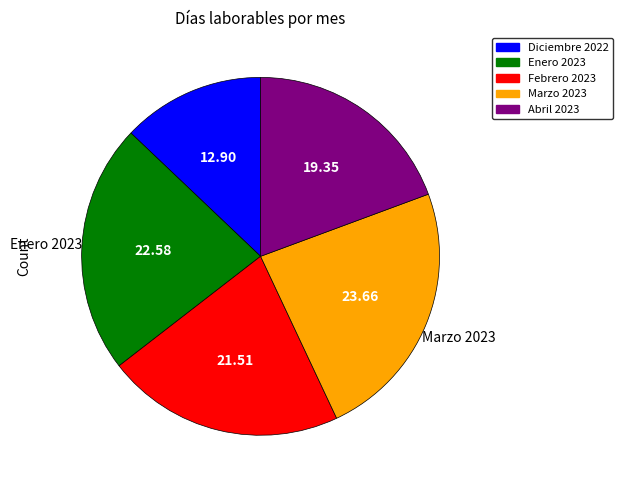

How many slices are in this pie chart?

5